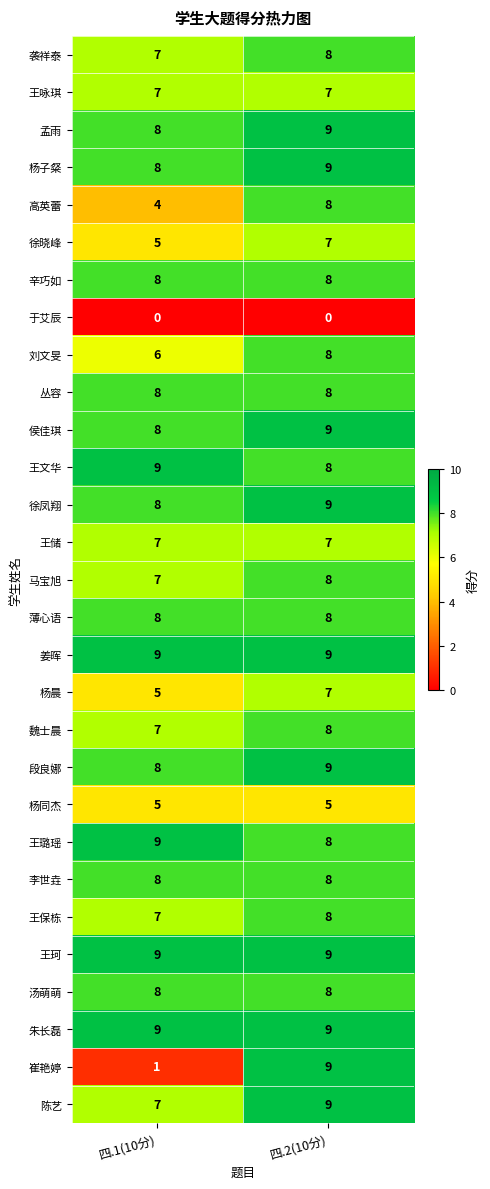

What is the lowest value of the 徐晓峰 series?

5